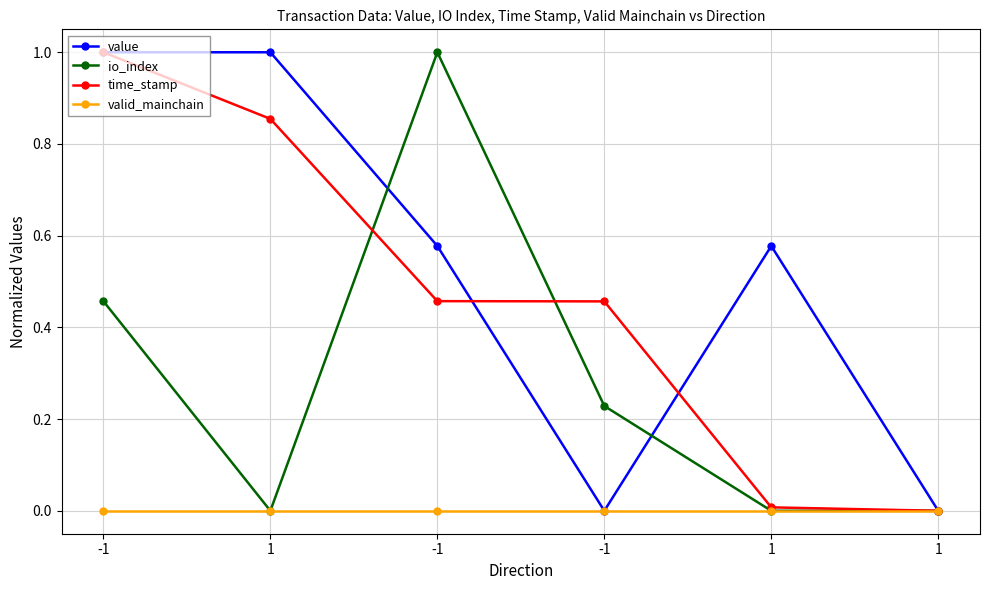

What is the spread (max minus min) of values at -1?

1.0